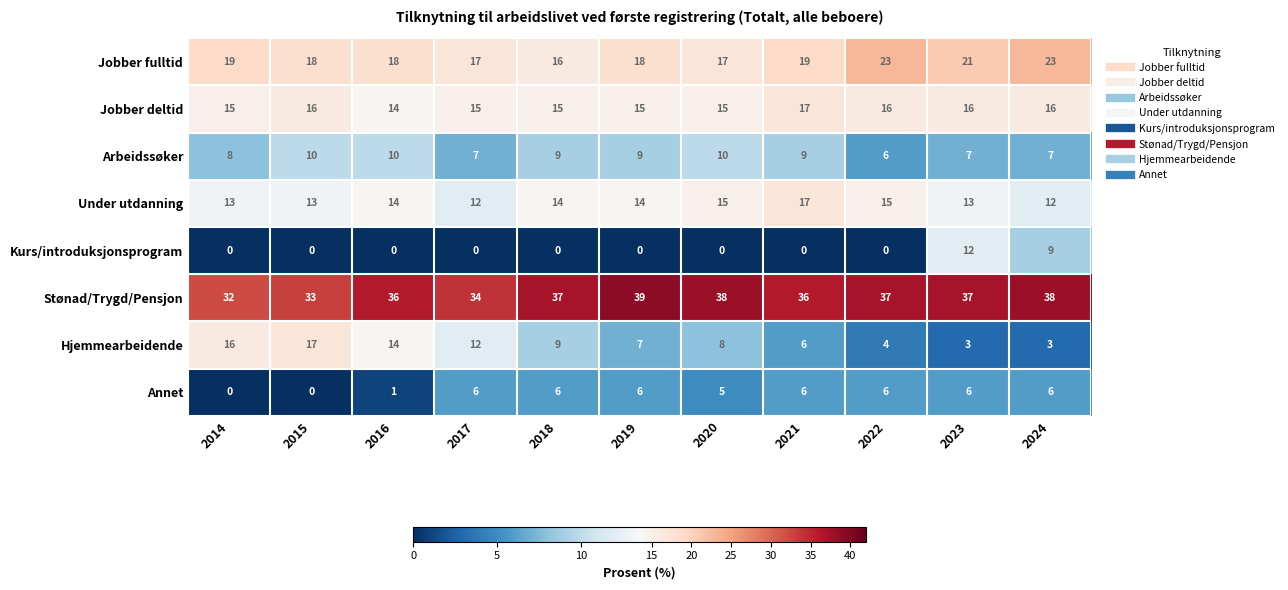

What is the sum of the Under utdanning values at 2018 and 2014?

27